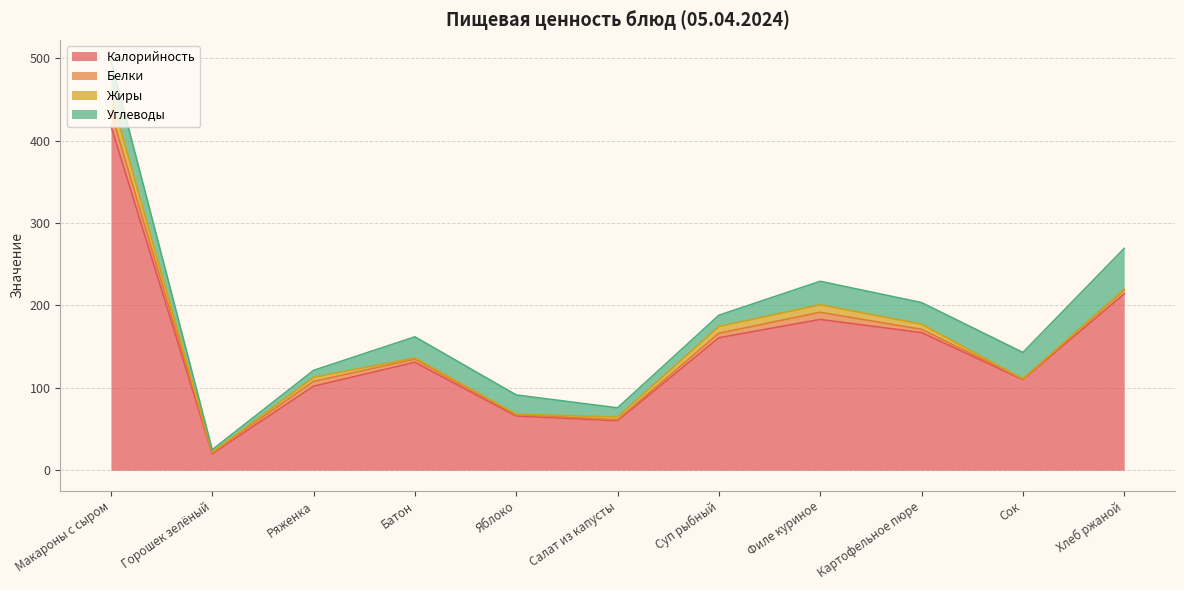

What is the sum of all Белки values?

54.7